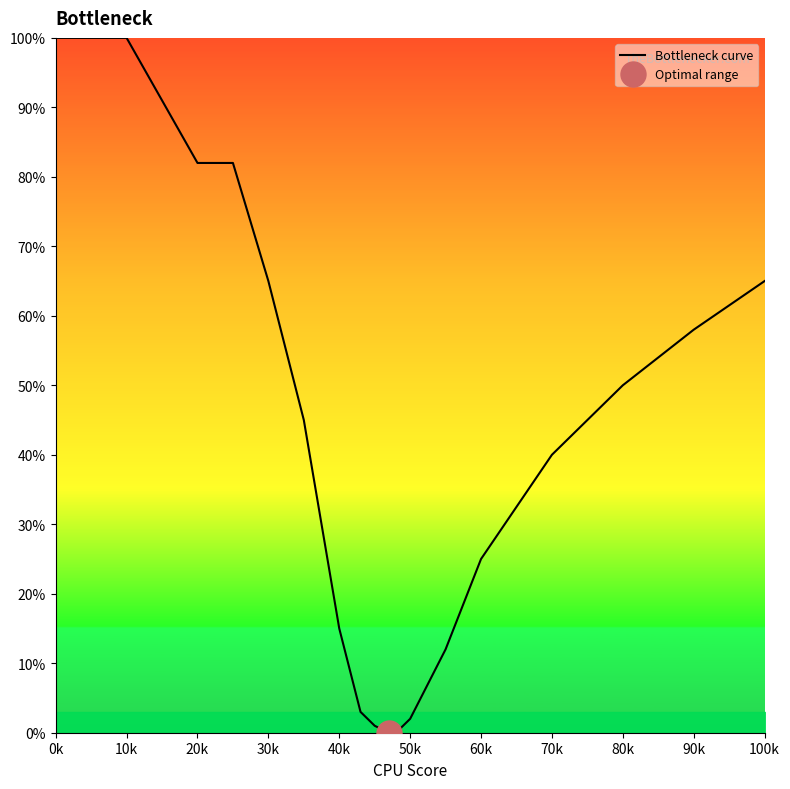

The Bottleneck curve series shows 109 at 20k. True or false?

False